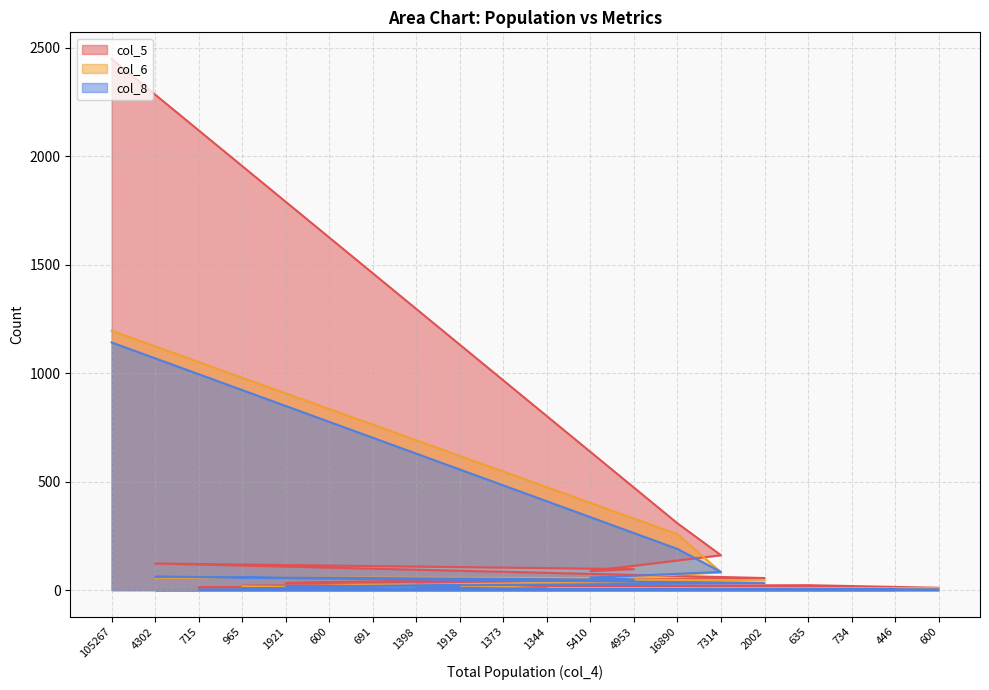

What is the label of the 9th point from the left?

1918